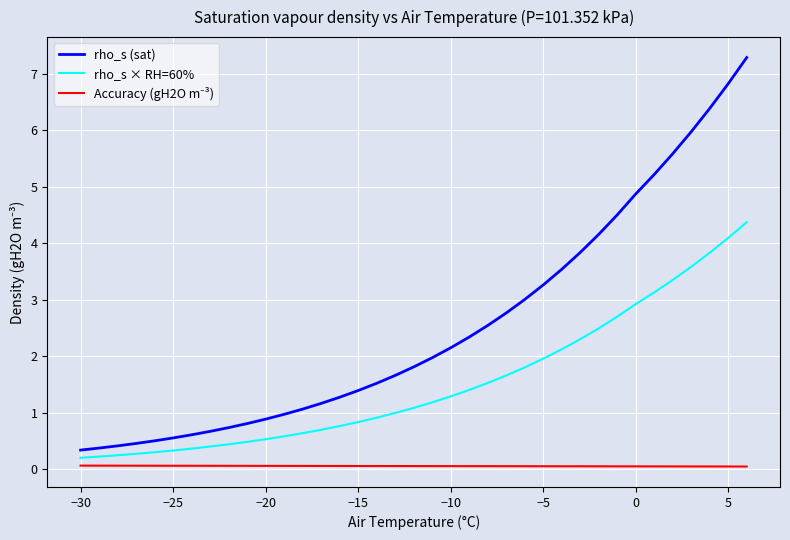

How many lines are shown in the chart?

3